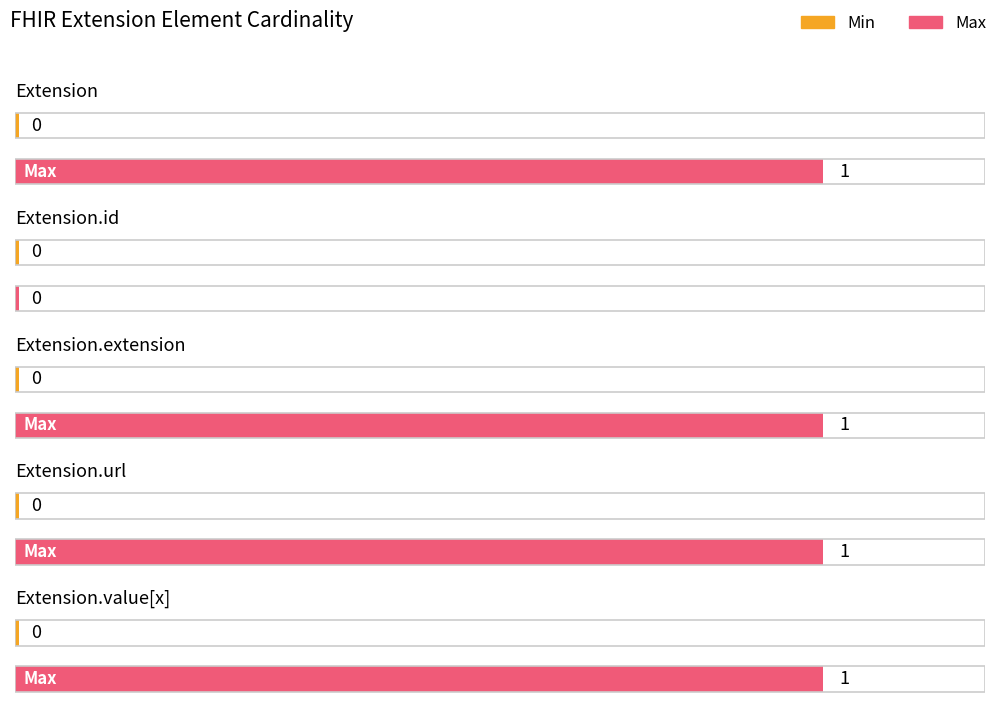

Reading right to left, list all the values displayed in this chart.

Min: 0	0	0	0	0
Max: 1	1	1	0	1